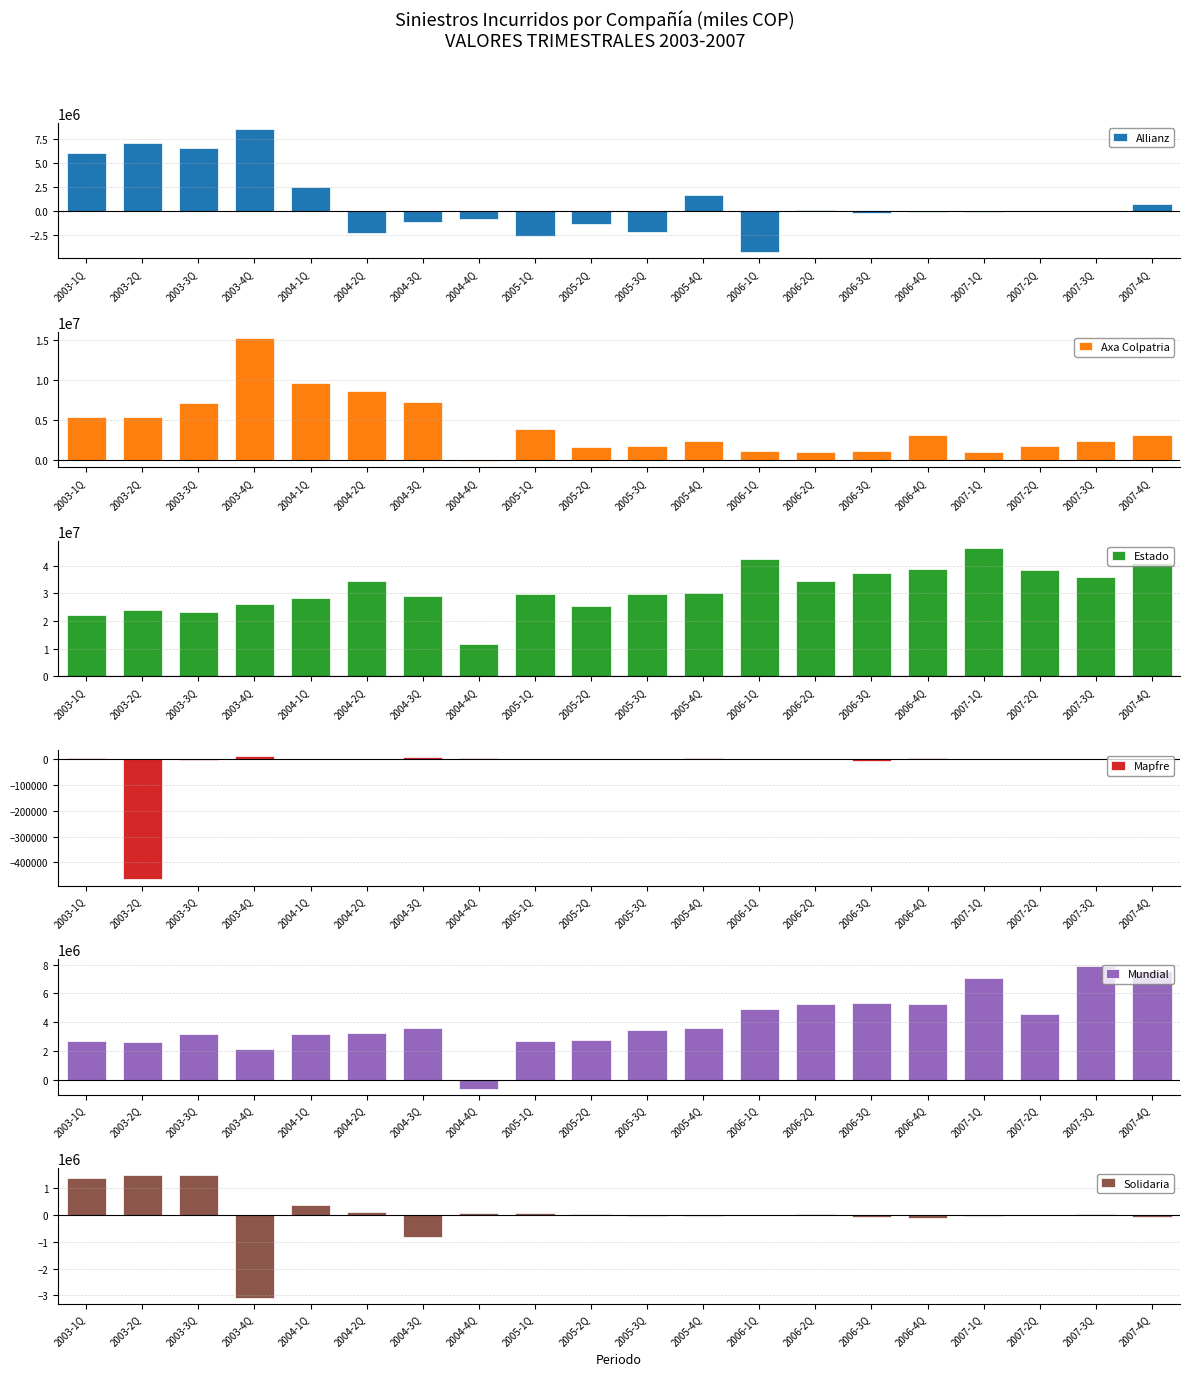

Which category has the highest value across all series?

2007-1Q